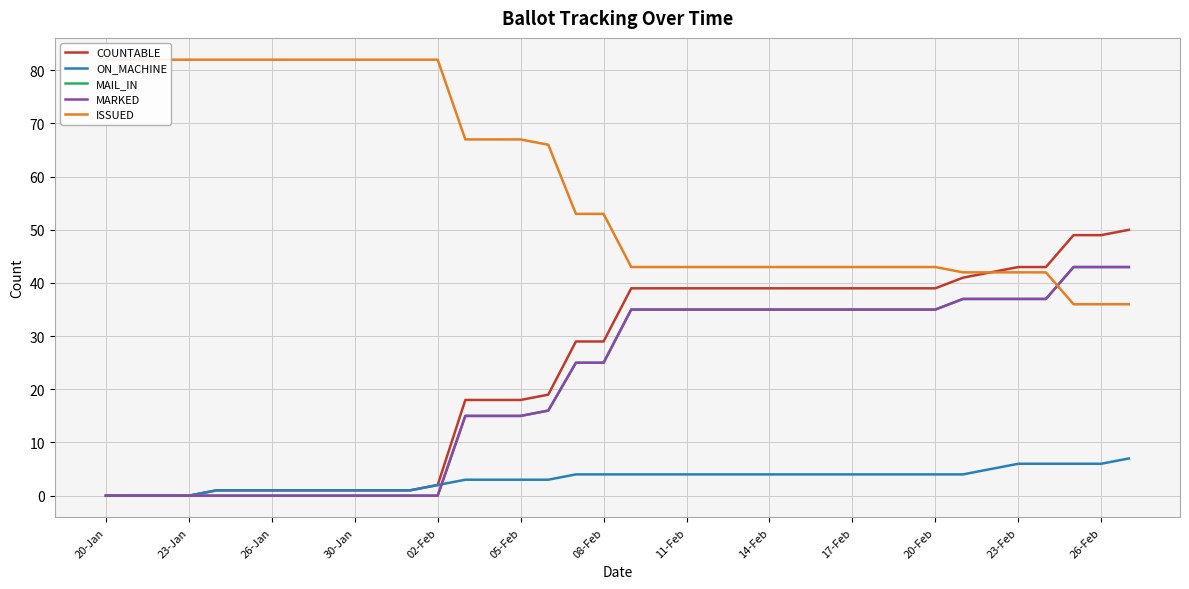

What is the difference between the second highest and minimum values in the ON_MACHINE series?

6